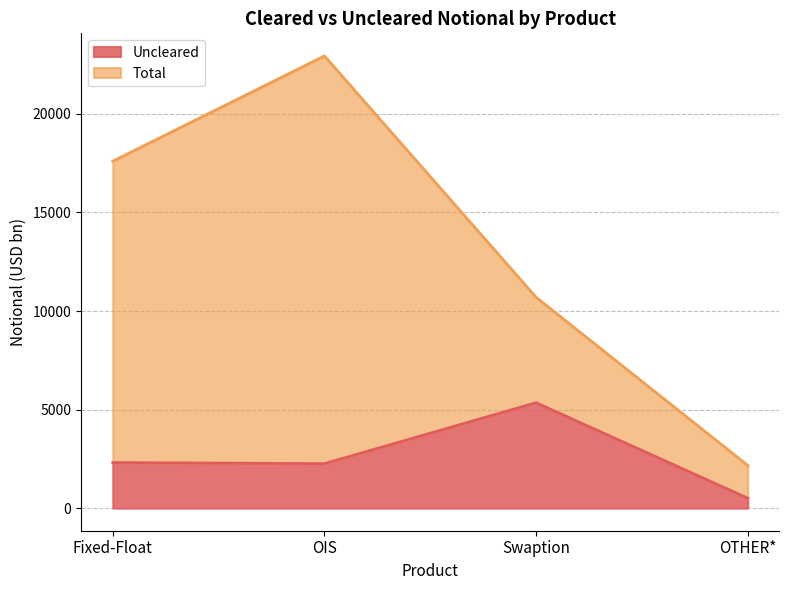

Where is the first local maximum?

Swaption